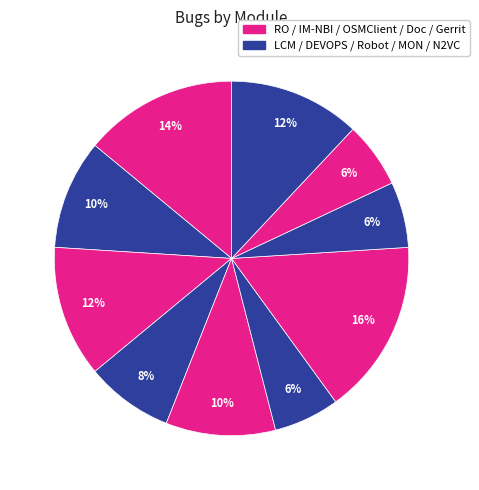

Is there any slice that represents more than half of the pie?

No